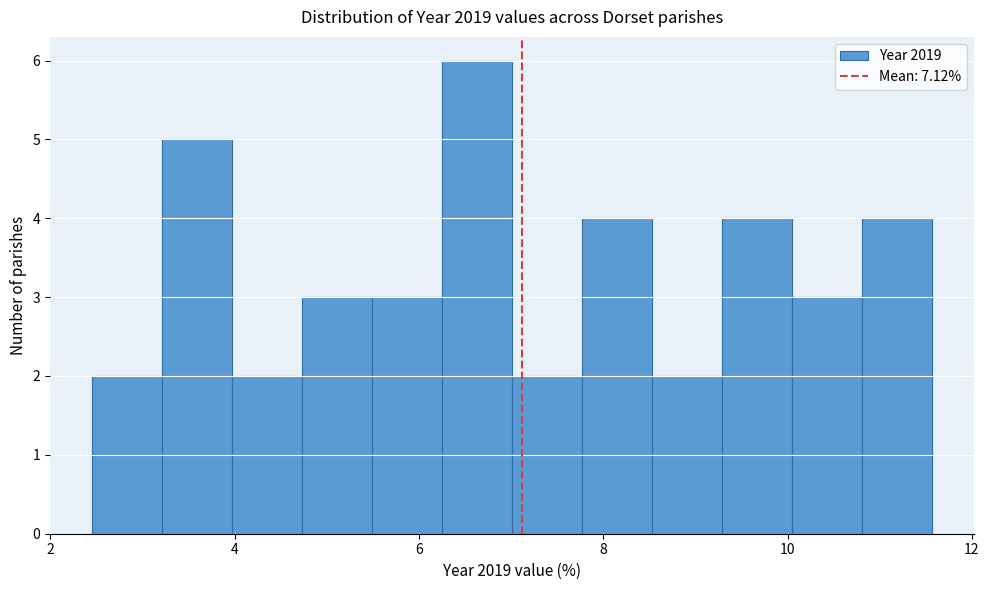

Read against the x-axis, roughly where is the centre of the tallest bar?

6.6